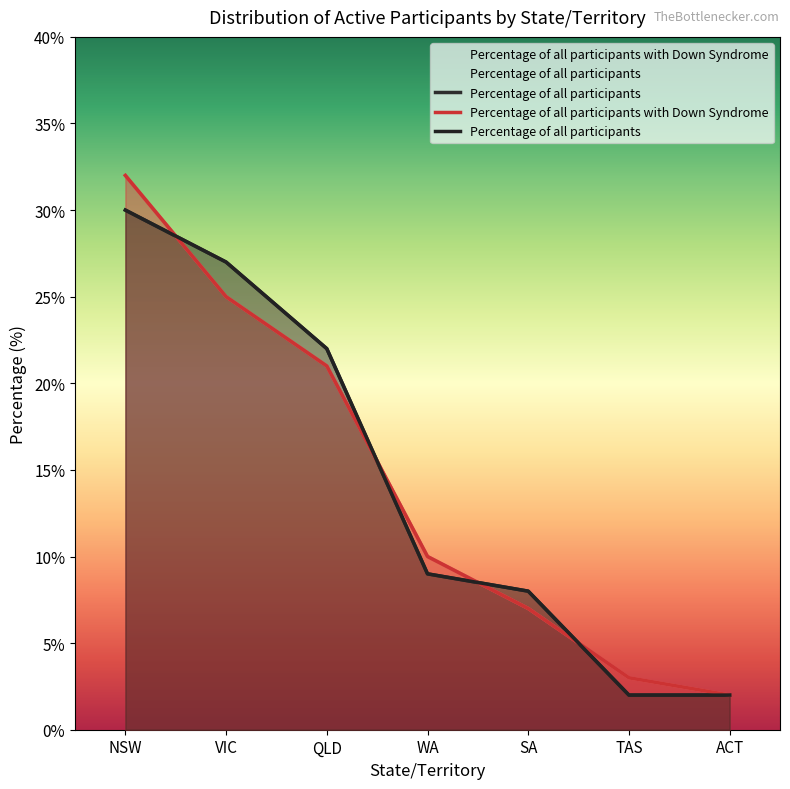

What is the difference between the maximum and minimum values in the Percentage of all participants with Down Syndrome series?

0.3